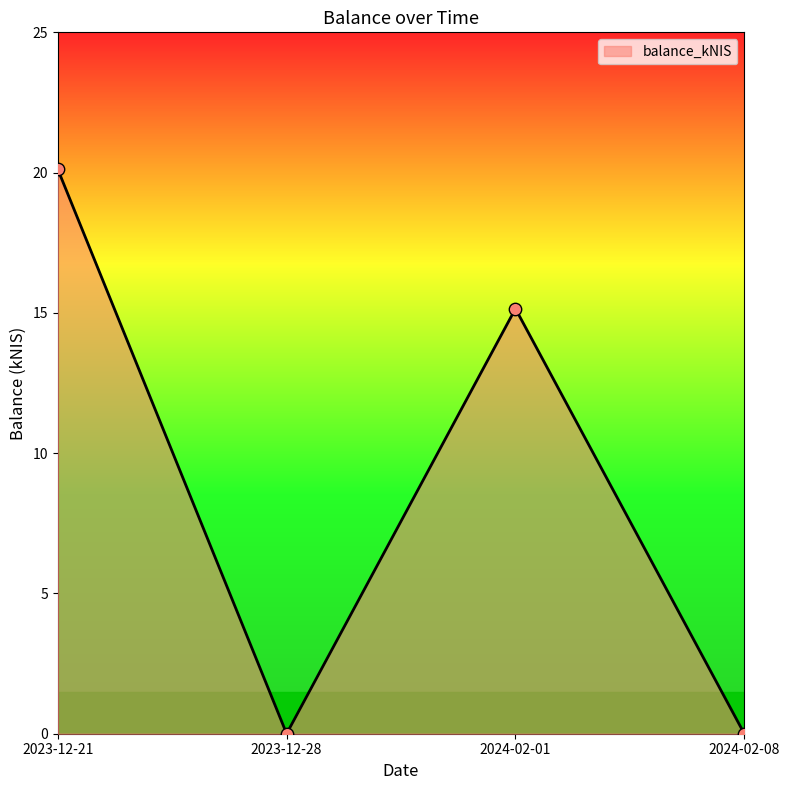

What is the change in value from 2023-12-21 to 2024-02-08?

-20.1